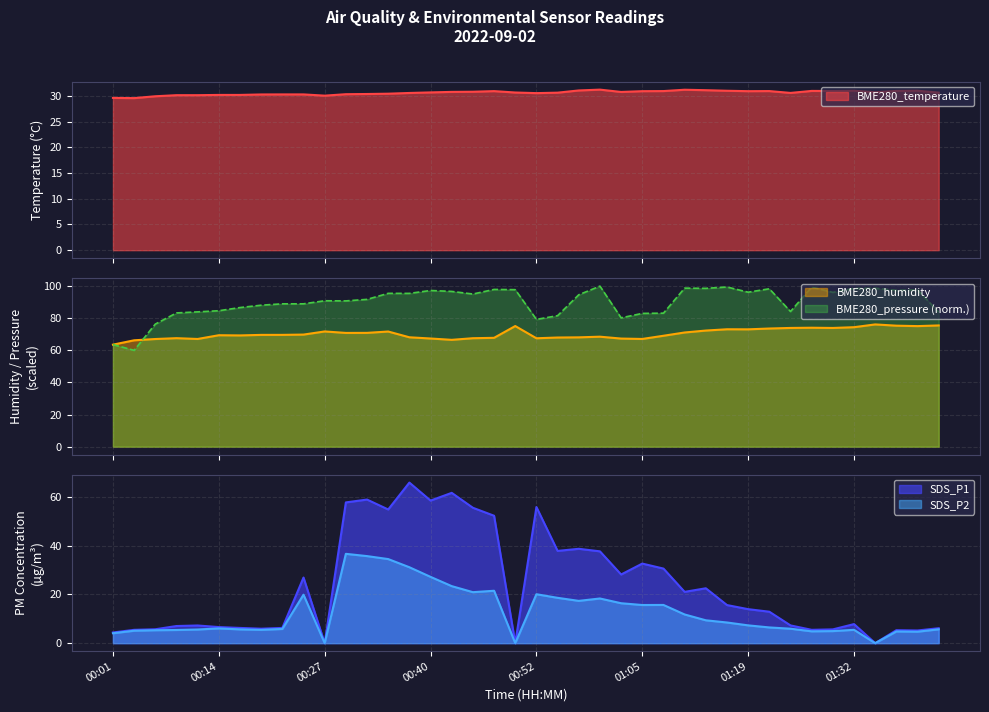

Reading left to right, list all the values displayed in this chart.

BME280_temperature: 00:01=29.6	00:04=29.6	00:06=29.9	00:09=30.1	00:12=30.1	00:14=30.2	00:17=30.2	00:19=30.3	00:22=30.3	00:24=30.3	00:27=30.1	00:29=30.3	00:32=30.4	00:34=30.4	00:37=30.6	00:40=30.7	00:42=30.8	00:45=30.8	00:47=30.9	00:50=30.7	00:52=30.6	00:55=30.6	00:58=31.1	01:00=31.2	01:03=30.8	01:05=30.9	01:08=30.9	01:11=31.2	01:13=31.1	01:16=31.0	01:19=30.9	01:21=30.9	01:24=30.6	01:27=31.0	01:29=31.0	01:32=31.0	01:34=30.7	01:37=31.0	01:39=31.0	01:42=30.6
BME280_humidity: 00:01=63.5	00:04=66.2	00:06=67.0	00:09=67.6	00:12=67.1	00:14=69.4	00:17=69.3	00:19=69.6	00:22=69.6	00:24=69.8	00:27=71.8	00:29=70.8	00:32=70.9	00:34=71.7	00:37=68.1	00:40=67.4	00:42=66.5	00:45=67.5	00:47=67.8	00:50=75.1	00:52=67.5	00:55=68.0	00:58=68.1	01:00=68.5	01:03=67.3	01:05=67.1	01:08=69.1	01:11=71.1	01:13=72.3	01:16=73.1	01:19=73.1	01:21=73.6	01:24=74.0	01:27=74.1	01:29=73.9	01:32=74.4	01:34=76.1	01:37=75.4	01:39=75.1	01:42=75.5
BME280_pressure: 00:01=63.6	00:04=60.0	00:06=76.3	00:09=83.3	00:12=84.0	00:14=84.7	00:17=86.6	00:19=88.1	00:22=89.0	00:24=89.0	00:27=90.9	00:29=90.8	00:32=91.7	00:34=95.5	00:37=95.5	00:40=97.3	00:42=96.7	00:45=95.1	00:47=97.9	00:50=97.8	00:52=79.3	00:55=81.6	00:58=94.6	01:00=100.0	01:03=80.2	01:05=83.0	01:08=83.1	01:11=98.7	01:13=98.6	01:16=99.5	01:19=96.2	01:21=98.3	01:24=84.2	01:27=99.4	01:29=96.1	01:32=98.6	01:34=98.7	01:37=97.4	01:39=97.7	01:42=83.8
SDS_P1: 00:01=4.4	00:04=5.5	00:06=5.7	00:09=7.0	00:12=7.2	00:14=6.6	00:17=6.2	00:19=5.9	00:22=6.2	00:24=26.9	00:27=0.0	00:29=57.8	00:32=58.9	00:34=54.9	00:37=65.9	00:40=58.5	00:42=61.7	00:45=55.5	00:47=52.3	00:50=0.0	00:52=55.9	00:55=37.9	00:58=38.7	01:00=37.7	01:03=28.2	01:05=32.6	01:08=30.6	01:11=21.1	01:13=22.5	01:16=15.6	01:19=13.9	01:21=12.9	01:24=7.3	01:27=5.5	01:29=5.7	01:32=7.8	01:34=0.0	01:37=5.3	01:39=5.2	01:42=6.1
SDS_P2: 00:01=4.1	00:04=5.1	00:06=5.3	00:09=5.4	00:12=5.6	00:14=6.0	00:17=5.7	00:19=5.5	00:22=5.8	00:24=19.9	00:27=0.0	00:29=36.6	00:32=35.7	00:34=34.5	00:37=31.1	00:40=27.2	00:42=23.4	00:45=20.9	00:47=21.5	00:50=0.0	00:52=20.1	00:55=18.6	00:58=17.4	01:00=18.3	01:03=16.4	01:05=15.7	01:08=15.7	01:11=11.8	01:13=9.4	01:16=8.5	01:19=7.3	01:21=6.5	01:24=5.9	01:27=4.8	01:29=5.0	01:32=5.5	01:34=0.0	01:37=4.8	01:39=4.7	01:42=5.7